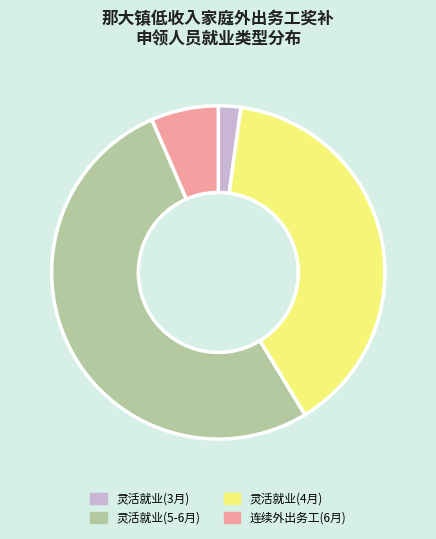

Does any single category account for the majority?

Yes